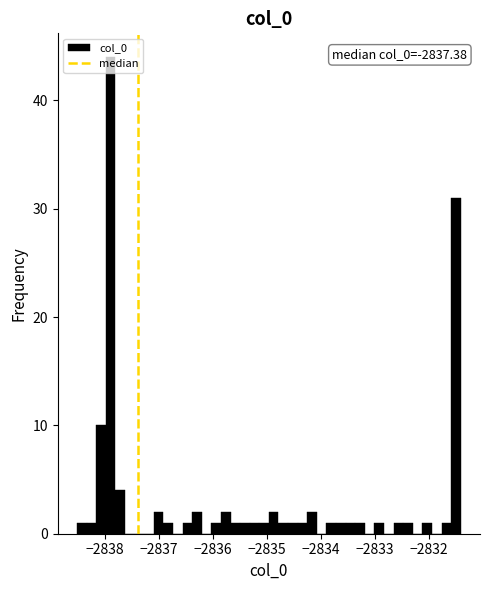

Around what value on the x-axis is the tallest bar? Give the approximate position of its centre, as read against the axis.

-2837.9